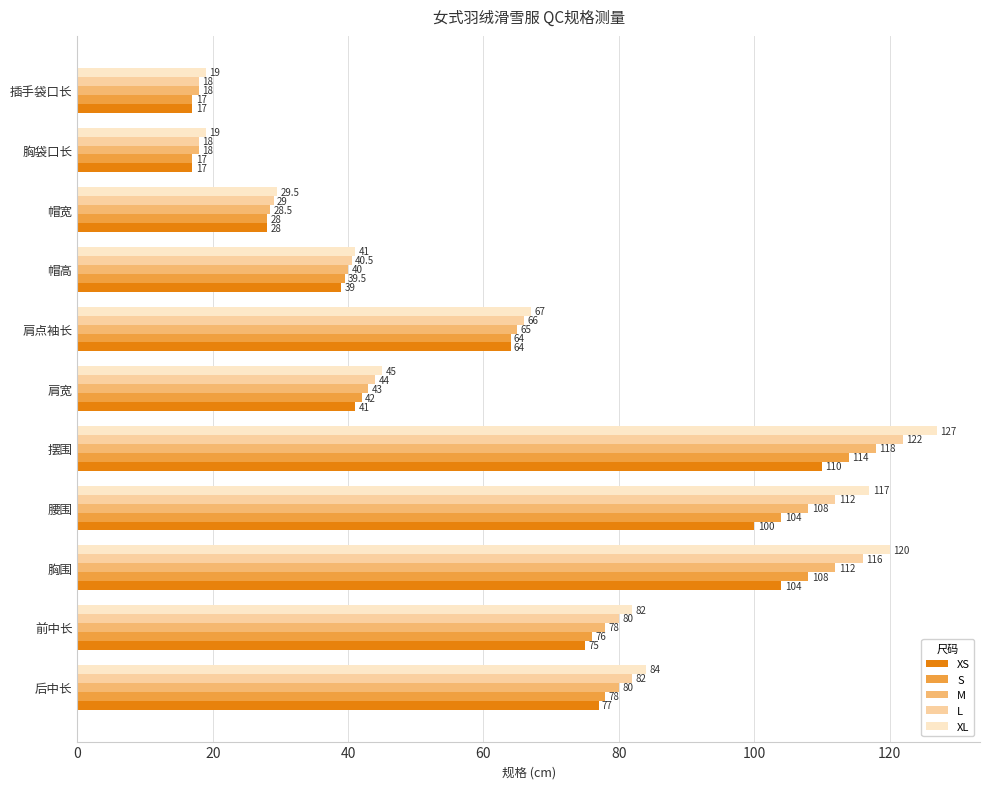

What is the spread (max minus min) of values at 后中长?

7.0